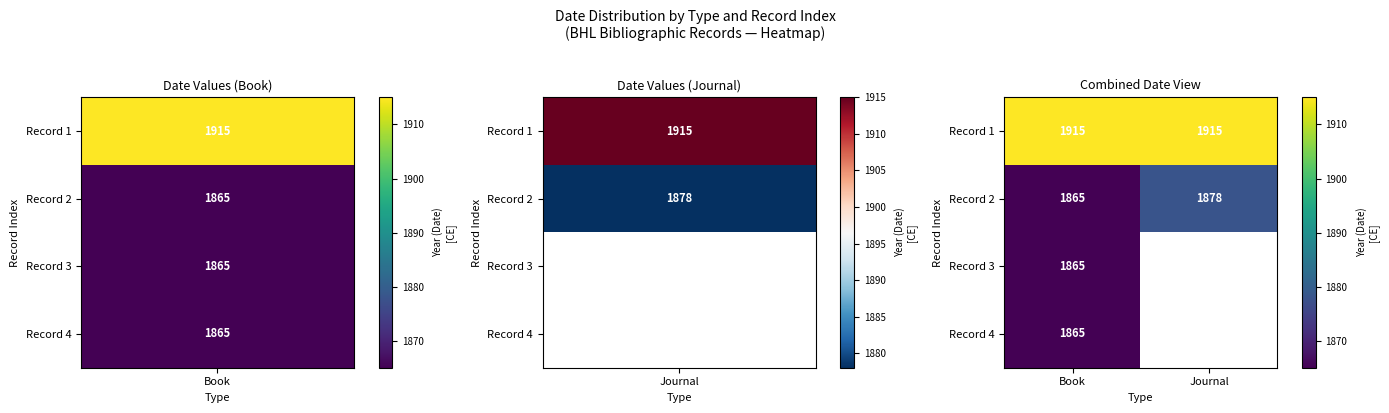

What is the difference between the highest and lowest values at Book?

50